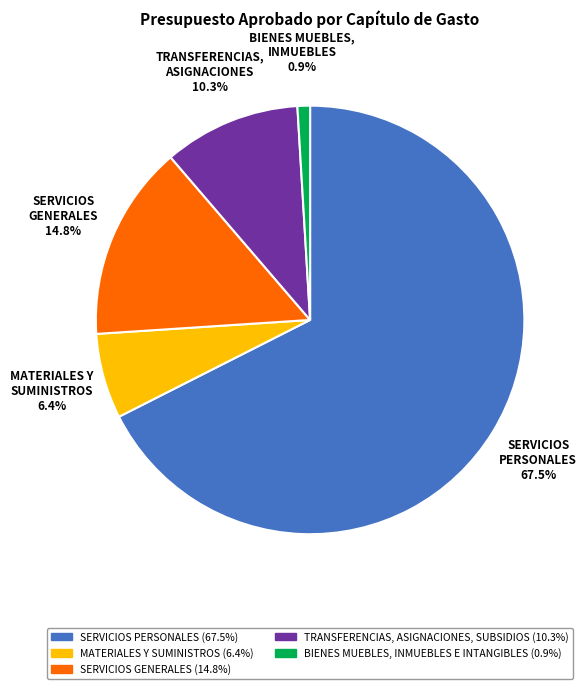

Does any single category account for the majority?

Yes